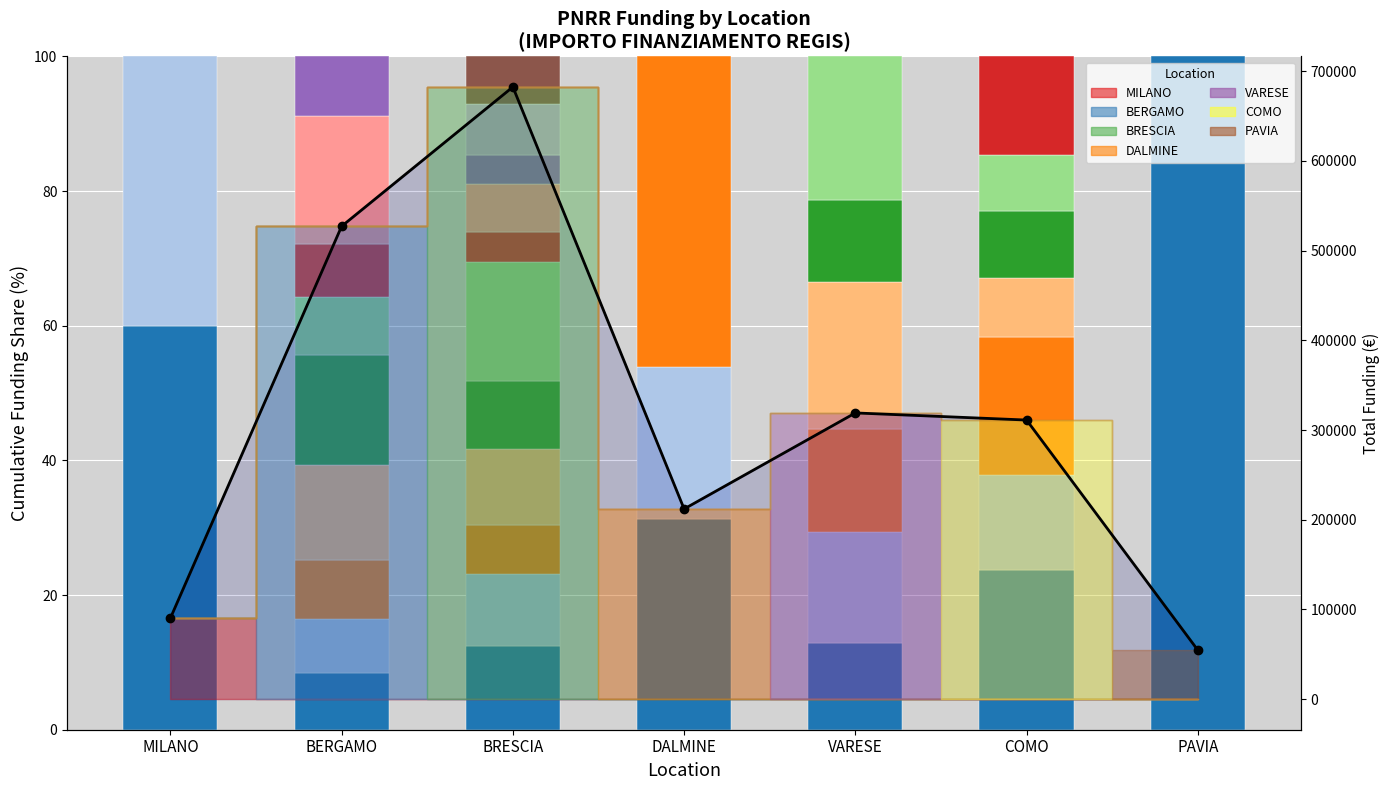

What is the sum of all values?

2196731.4